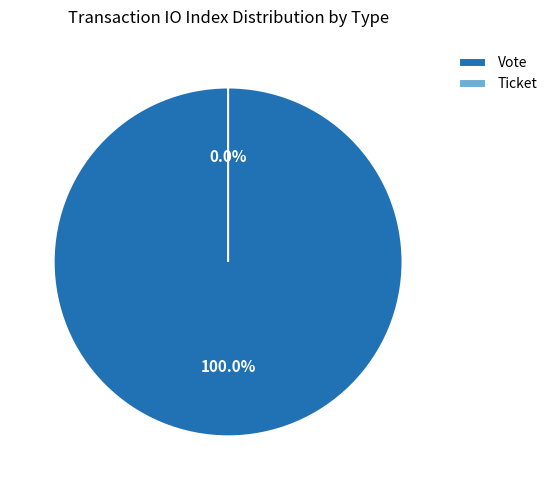

To the nearest percent, what is the difference between the largest and smallest slice percentages?

100%